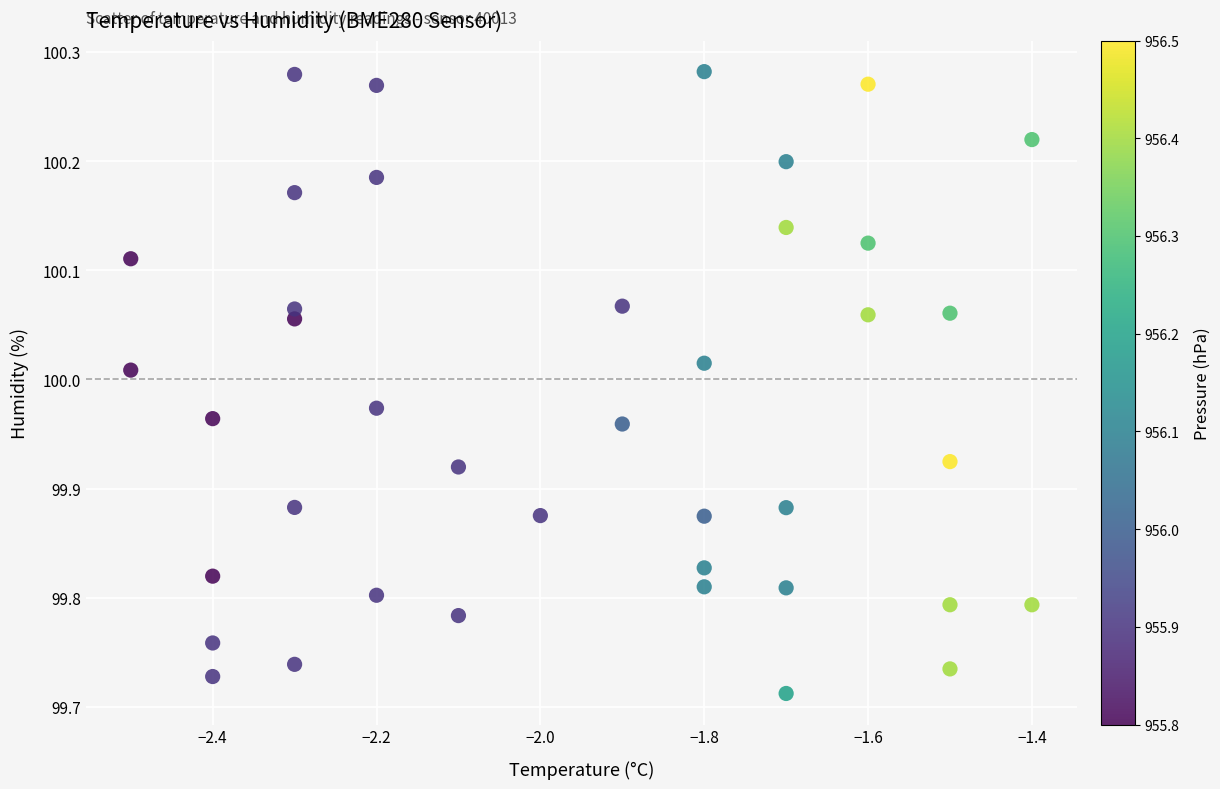

What is the range of X values (max minus min)?

1.1